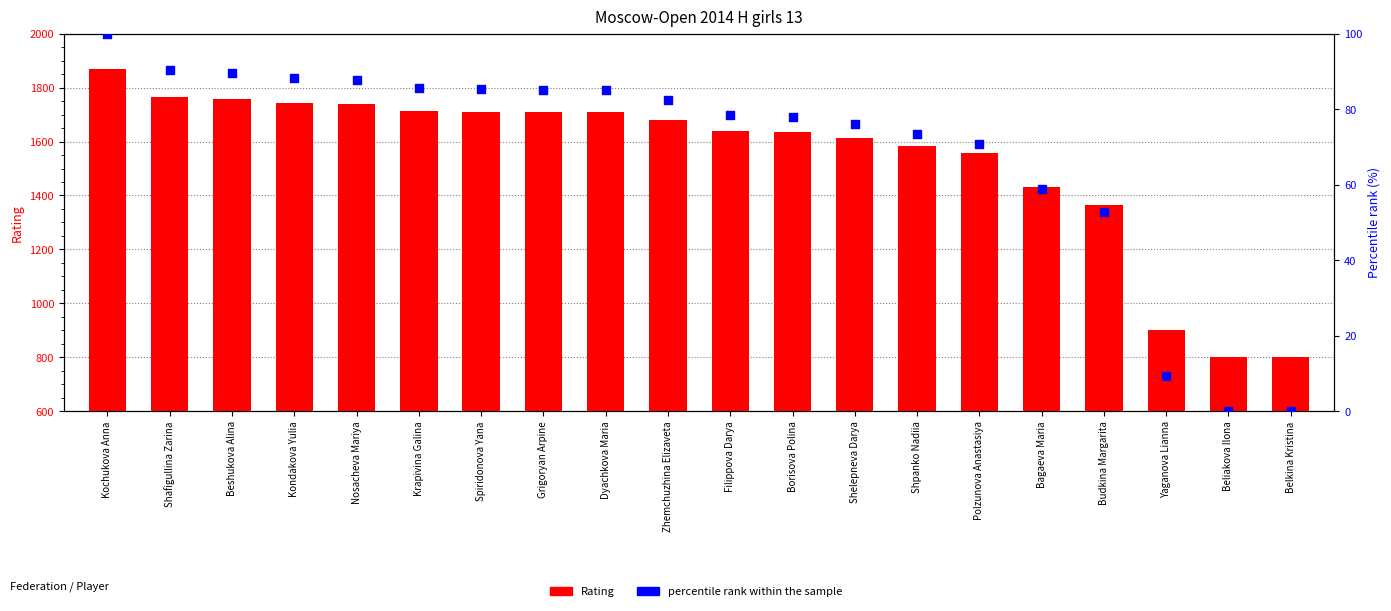

Is the value of Rating at Zhemchuzhina Elizaveta greater than the value of percentile rank within the sample at Yaganova Lianna?

Yes